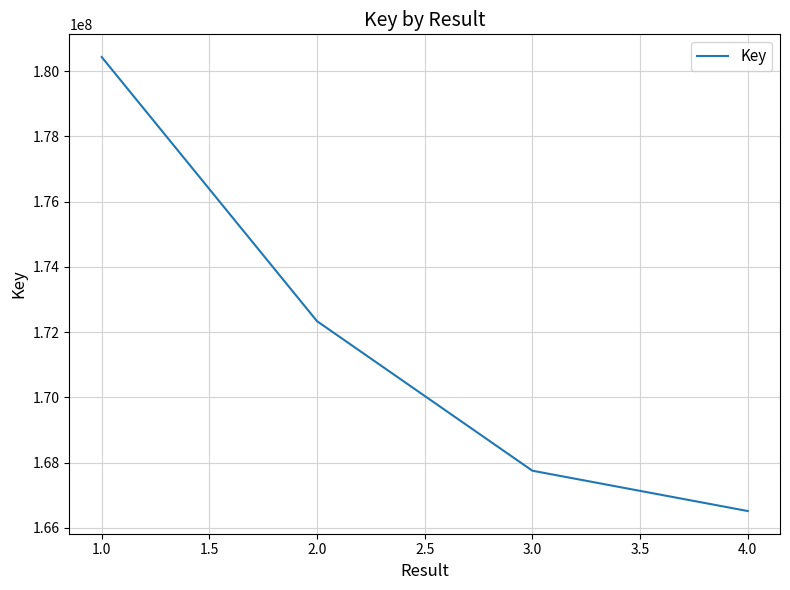

What is the sum of all values?

687042780